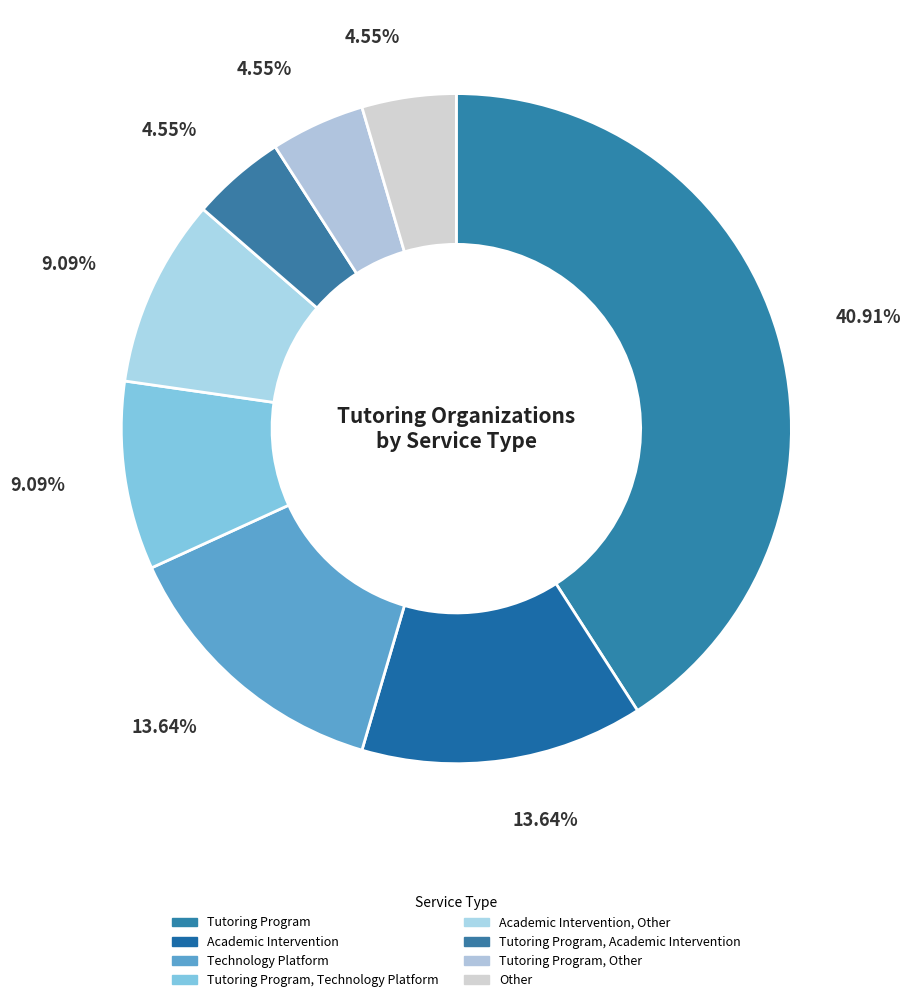

Rank the categories by value from lowest to highest.

Tutoring Program, Academic Intervention, Tutoring Program, Other, Other, Tutoring Program, Technology Platform, Academic Intervention, Other, Academic Intervention, Technology Platform, Tutoring Program